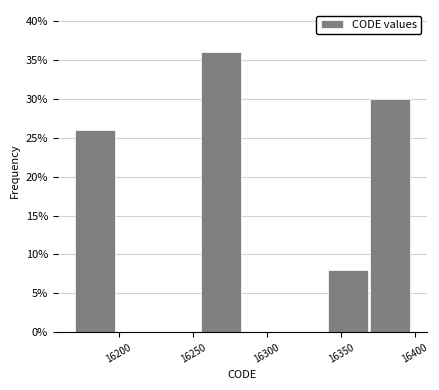

Over which range of the x-axis is the bar tallest?

16255.5 to 16284.0